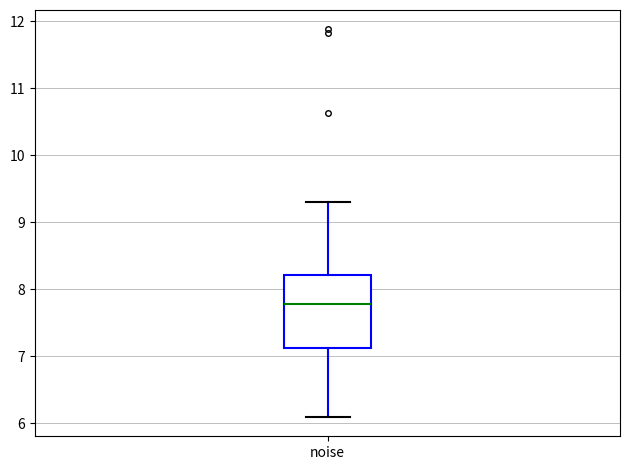

Transcribe this box plot: give where the median line is, the range the box spans, and where the two whiskers end, as read against the y-axis. The values are not printed on the chart, so give them approximately, as read against the axis.

median 7.8, box 7.1 to 8.2, whiskers 6.1 to 9.3